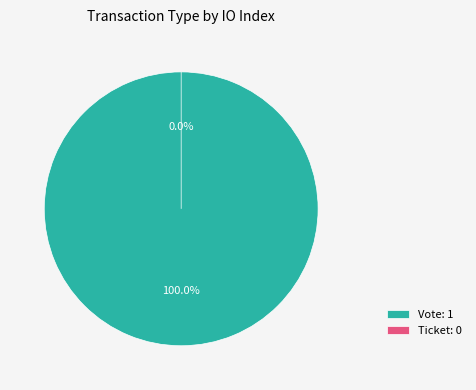

Count the number of slices in the pie.

2